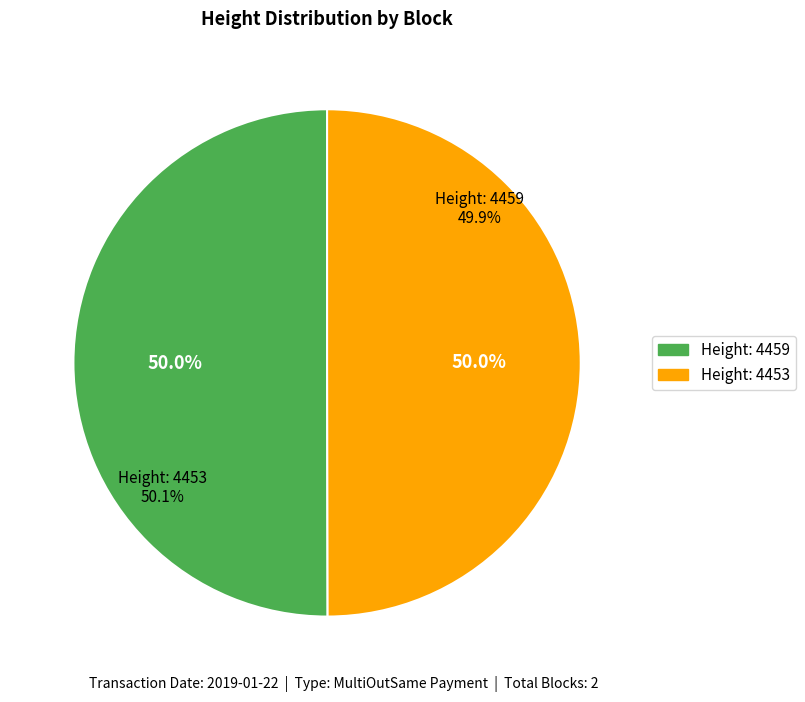

The 4453 slice represents 50% of the pie. True or false?

True